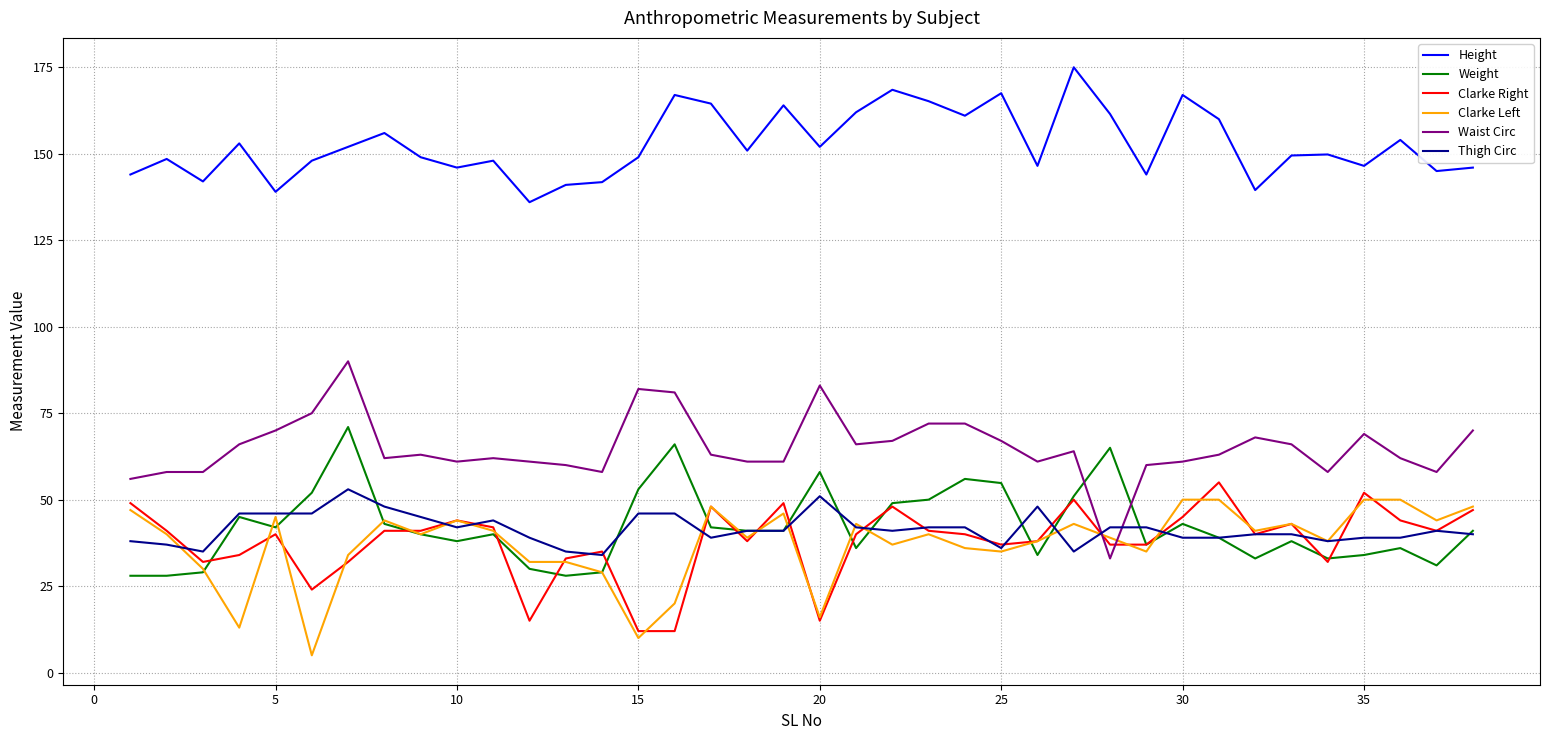

How many categories are shown in the chart?

38